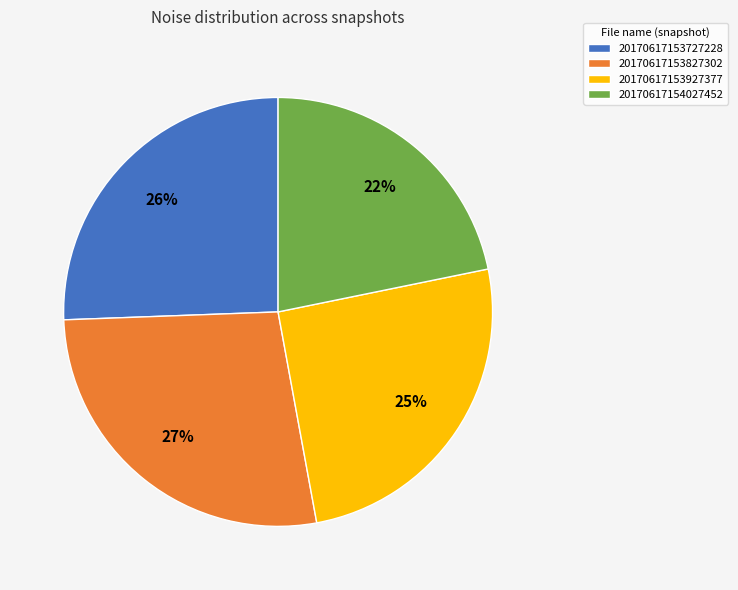

What percentage is the 20170617153927377 slice, to the nearest percent?

25%